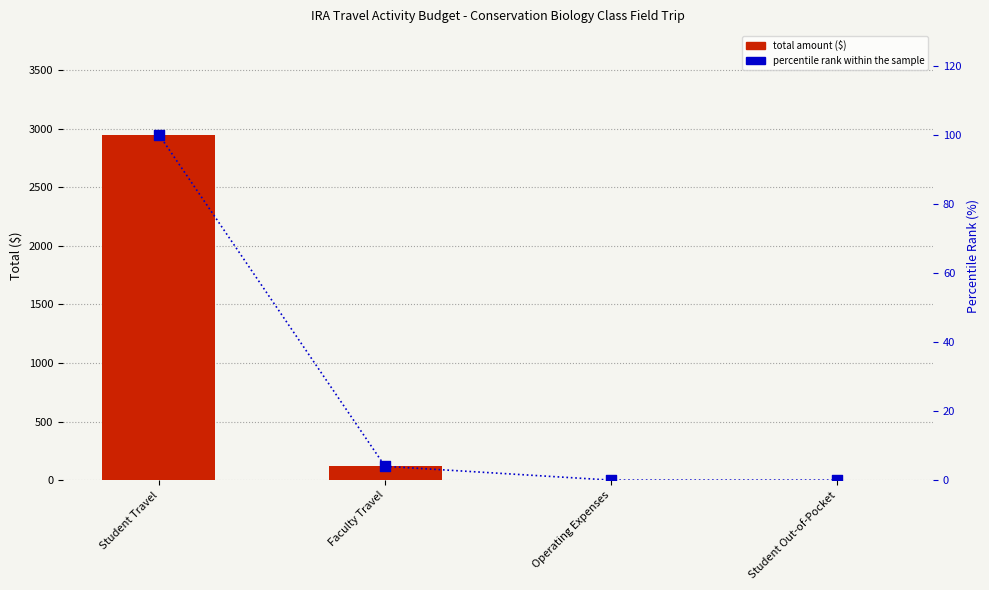

Is the value of percentile rank within the sample at Student Out-of-Pocket greater than the value of total amount ($) at Faculty Travel?

No